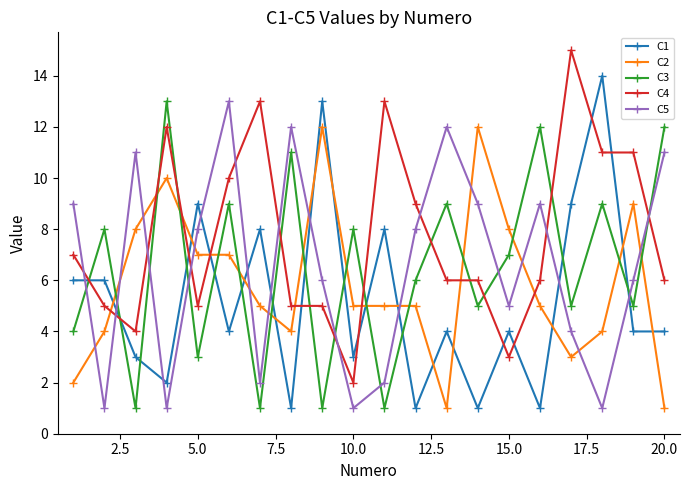

What is the maximum value shown in the chart?

15